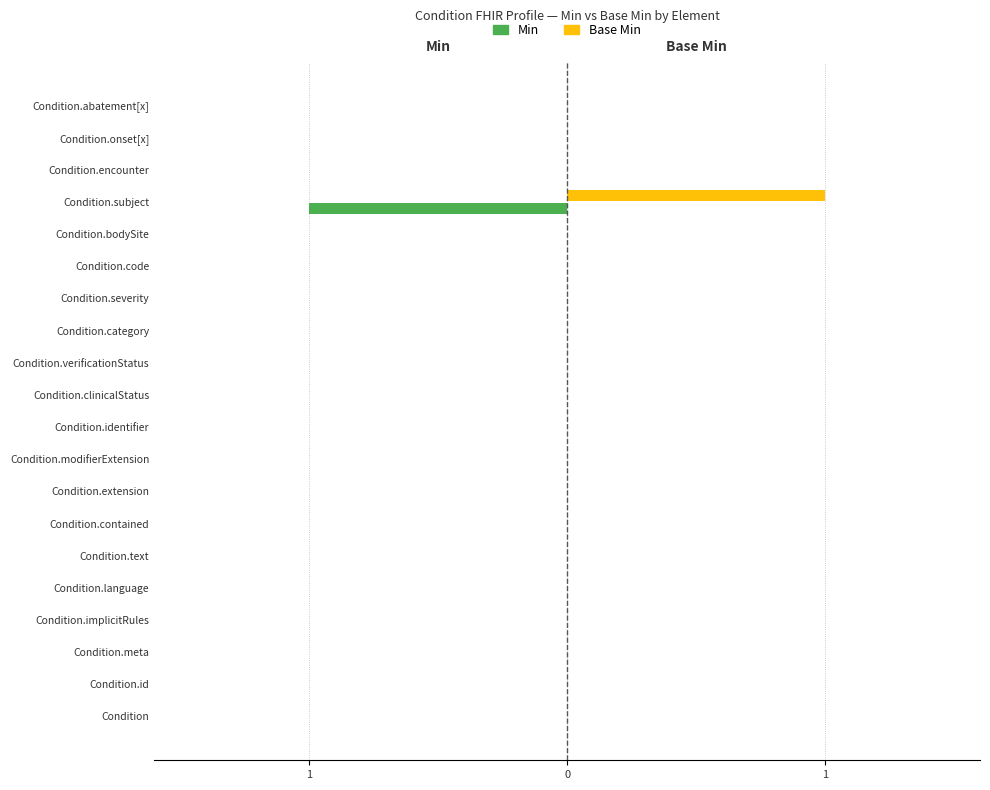

What are all the series names shown in the legend?

Min, Base Min